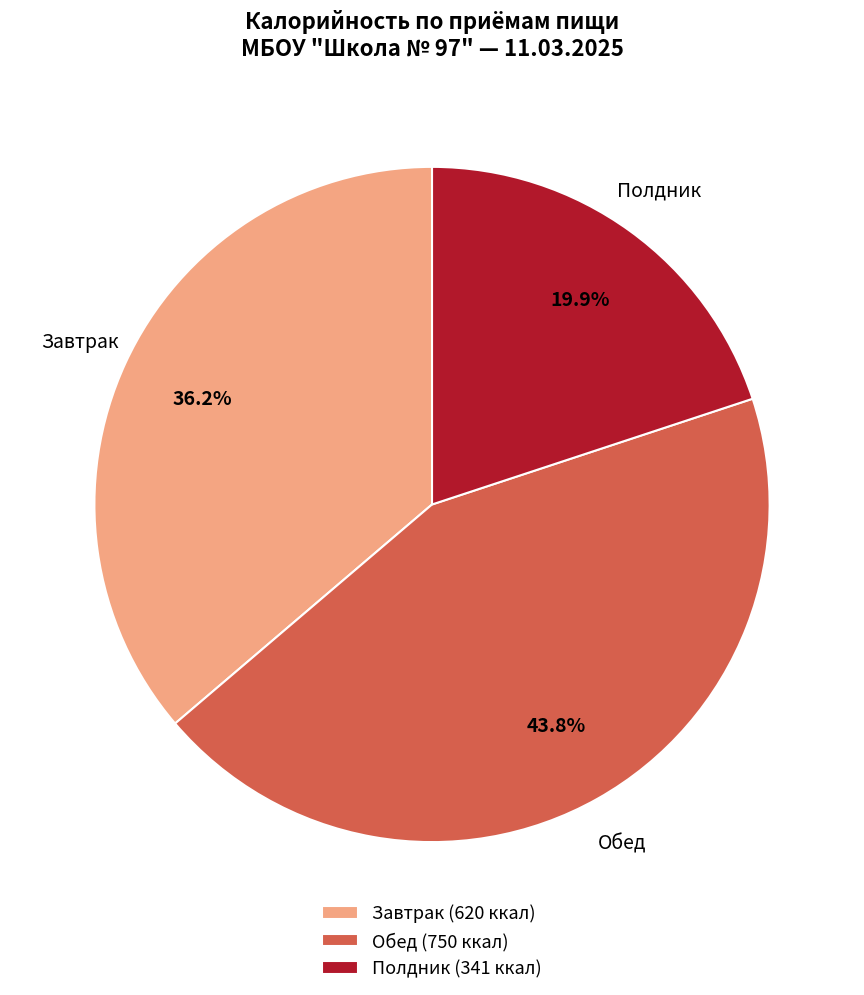

Is there any slice that represents more than half of the pie?

No